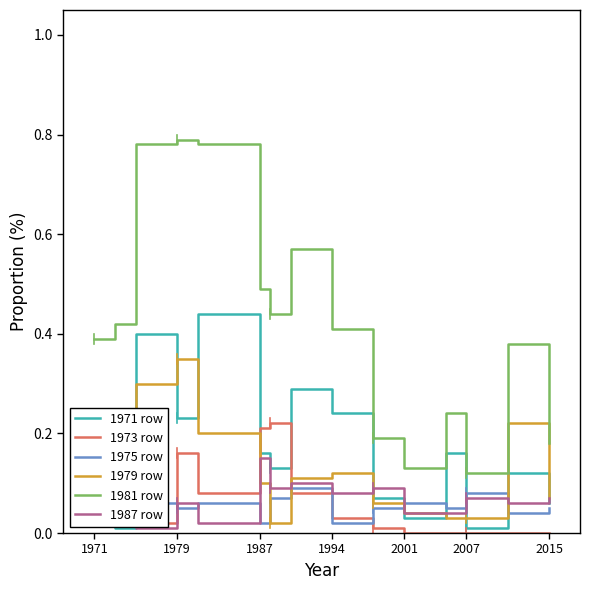

The value of 1973 row at 2015 is 0.0. True or false?

True